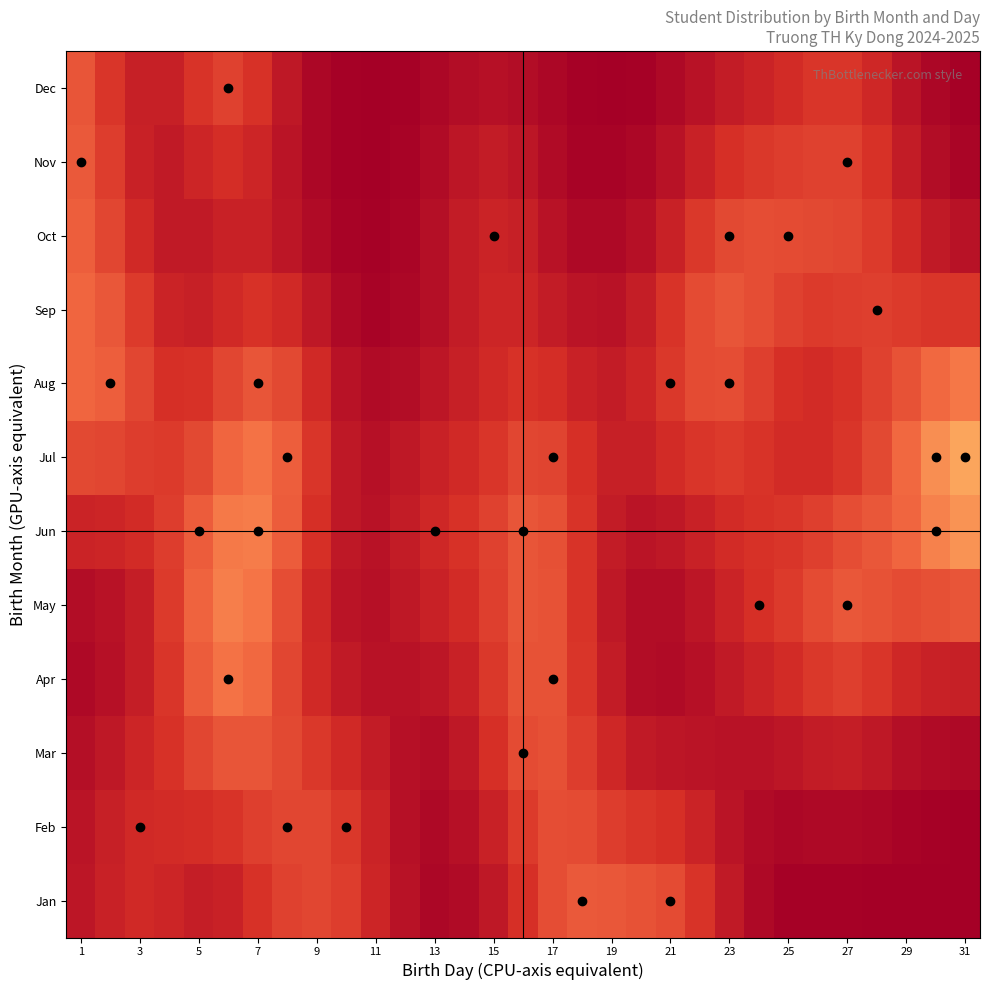

How many distinct data groups are displayed?

12